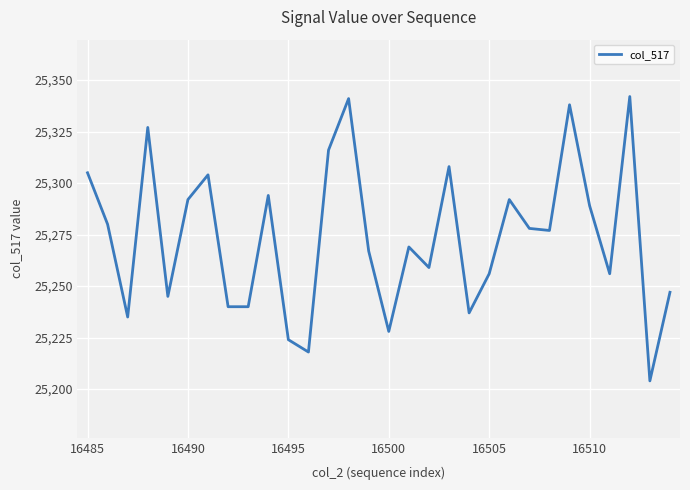

Reading left to right, extract all data points from this chart.

25305	25280	25235	25327	25245	25292	25304	25240	25240	25294	25224	25218	25316	25341	25267	25228	25269	25259	25308	25237	25256	25292	25278	25277	25338	25289	25256	25342	25204	25247